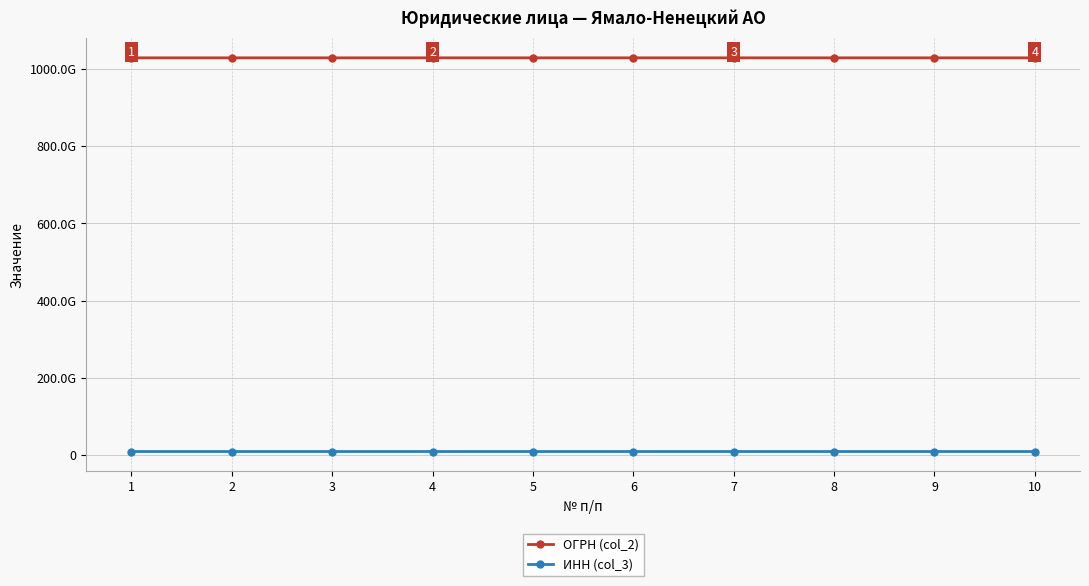

What is the approximate value of ОГРН (col_2) at 8, to the nearest 50?

1028900631800